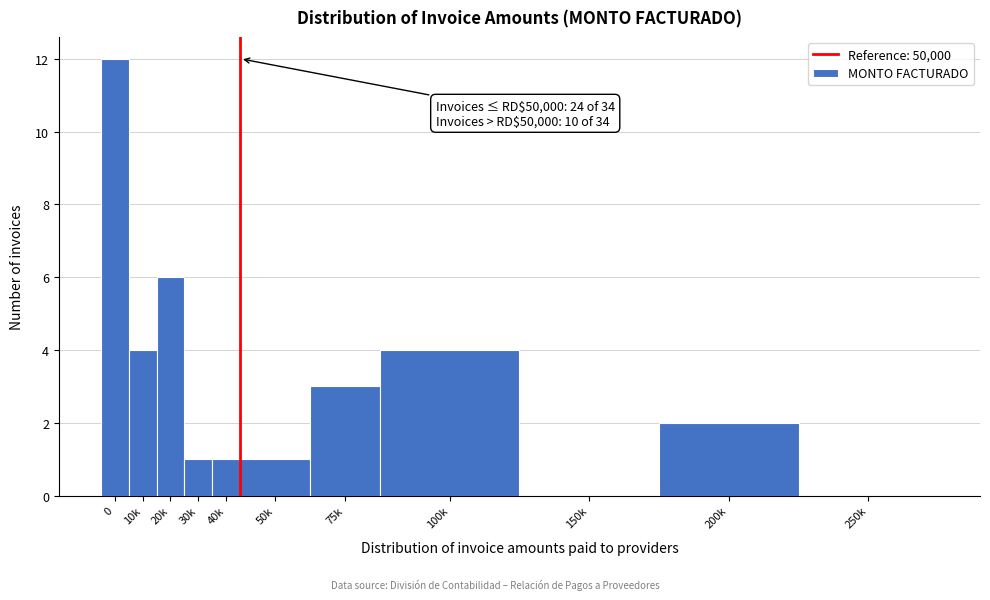

Reading left to right, transcribe all the data shown in this chart.

0=12	10k=4	20k=6	30k=1	40k=1	50k=1	75k=3	100k=4	150k=0	200k=2	250k=0